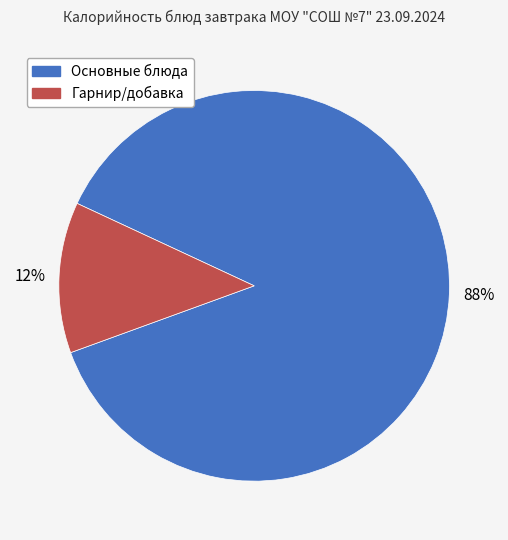

To the nearest percent, what is the average slice percentage?

50%